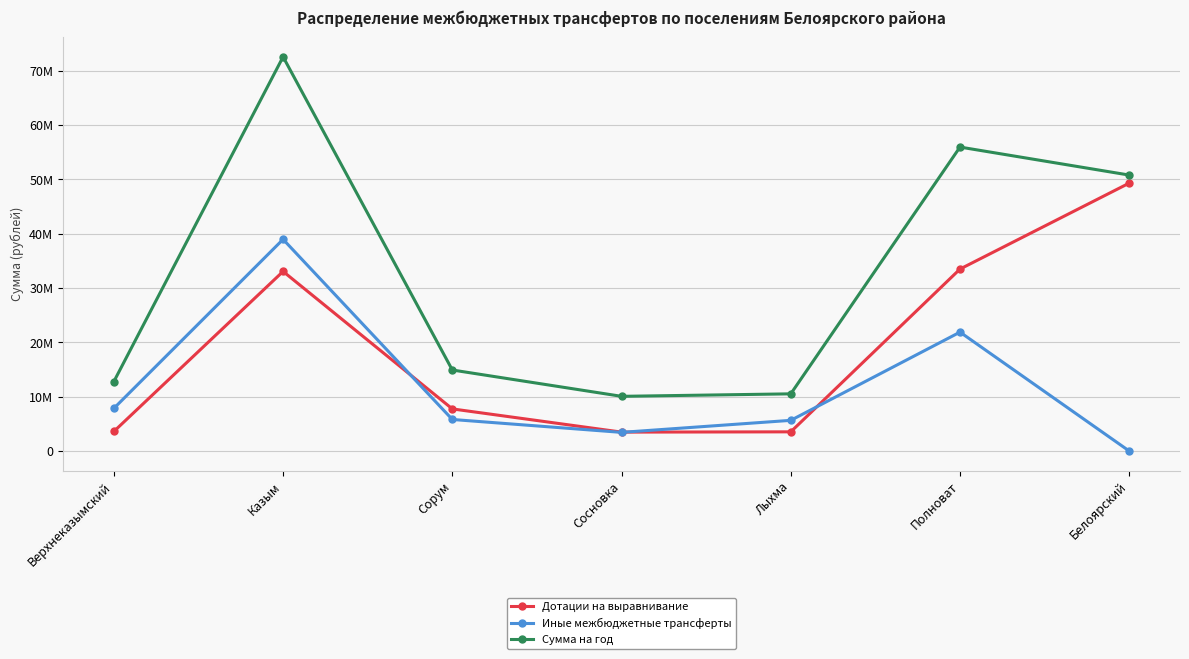

What is the label of the 7th point from the left?

Белоярский